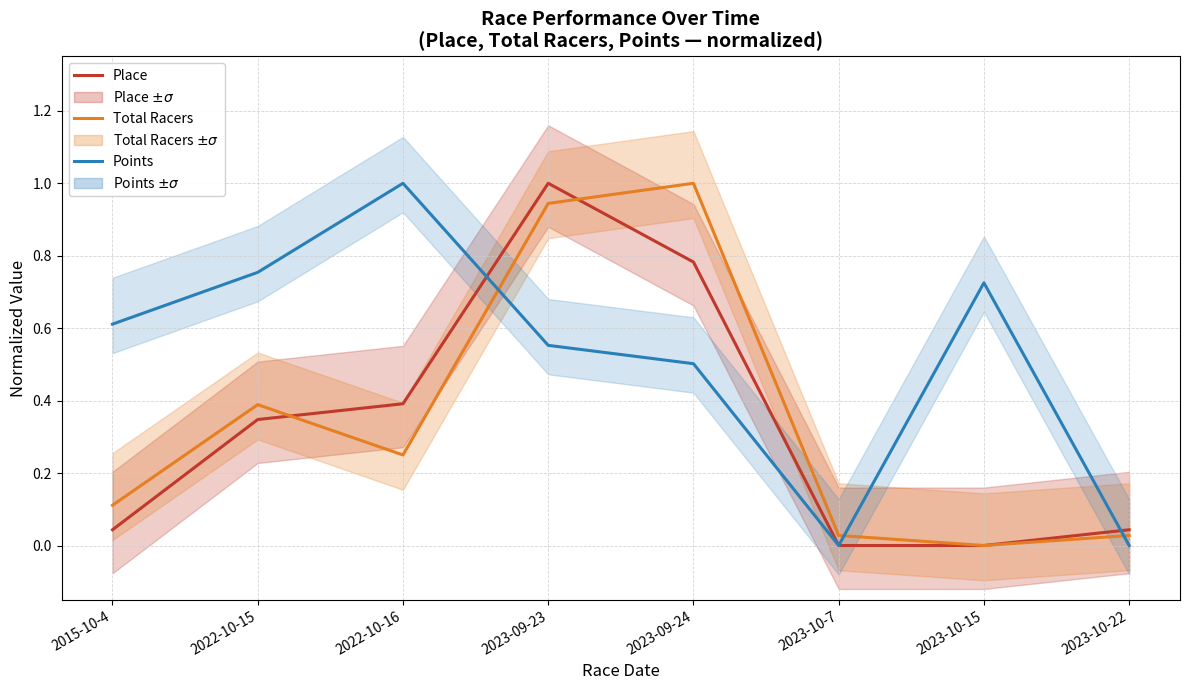

Where do Place and Points first cross each other?

2022-10-16 and 2023-09-23